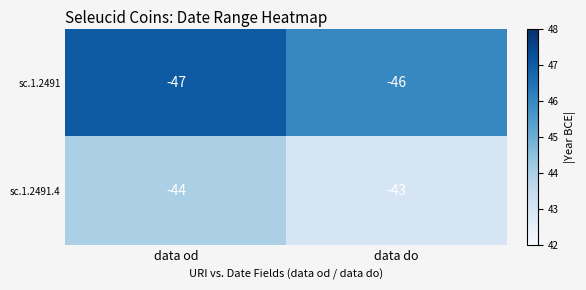

Reading right to left, extract all data points from this chart.

sc.1.2491: data do=-46	data od=-47
sc.1.2491.4: data do=-43	data od=-44